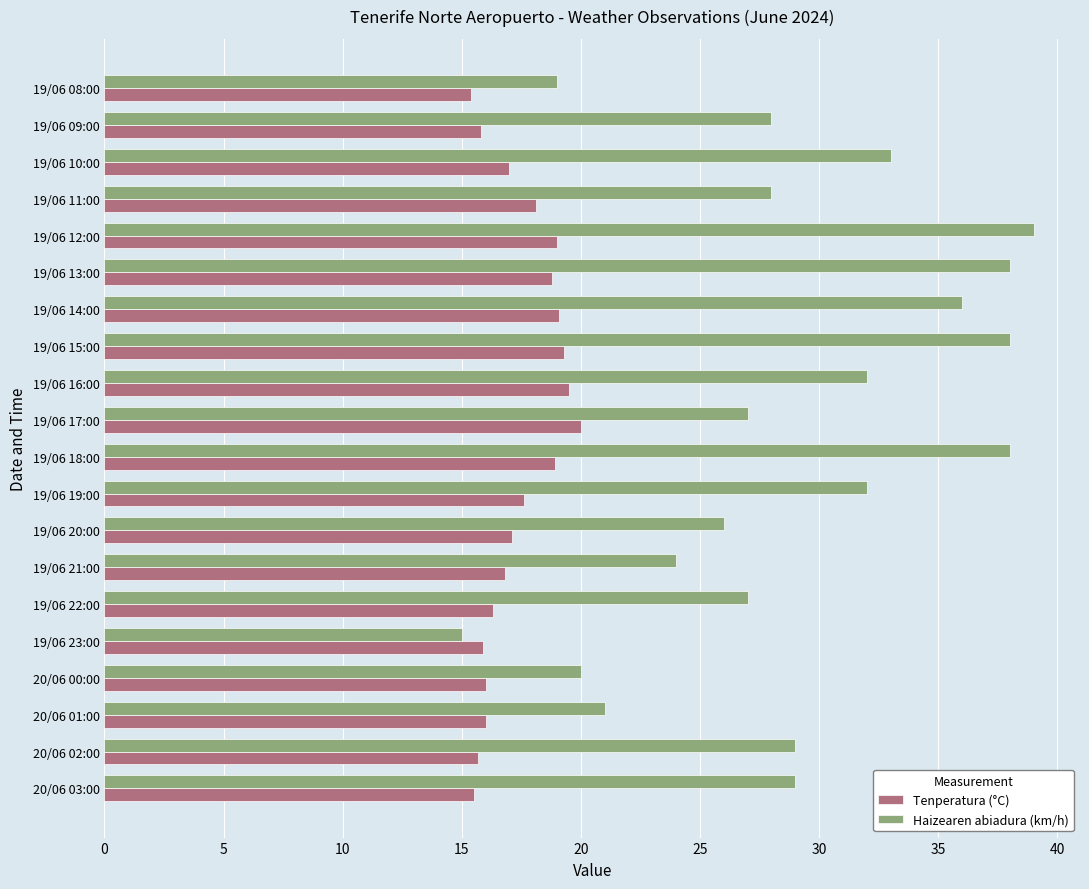

Which category has the highest value across all series?

19/06 12:00